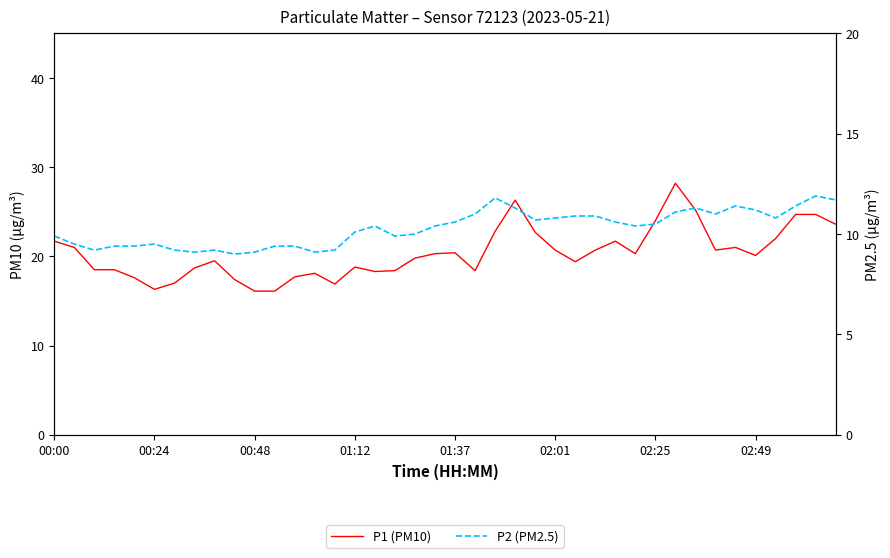

At how many categories does at least one series exceed 18?

32